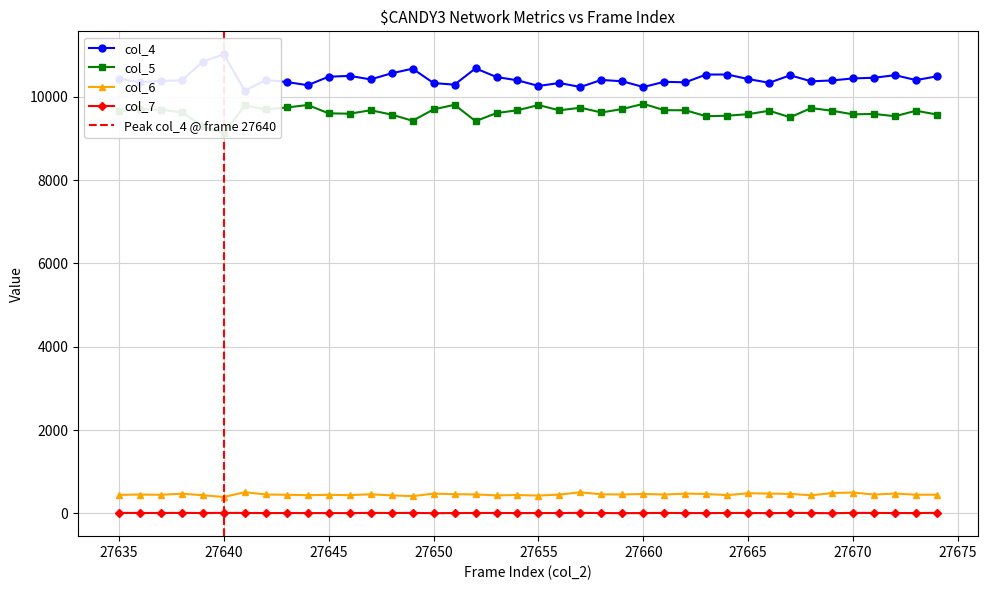

Which category has the highest value in the col_4 series?

27640